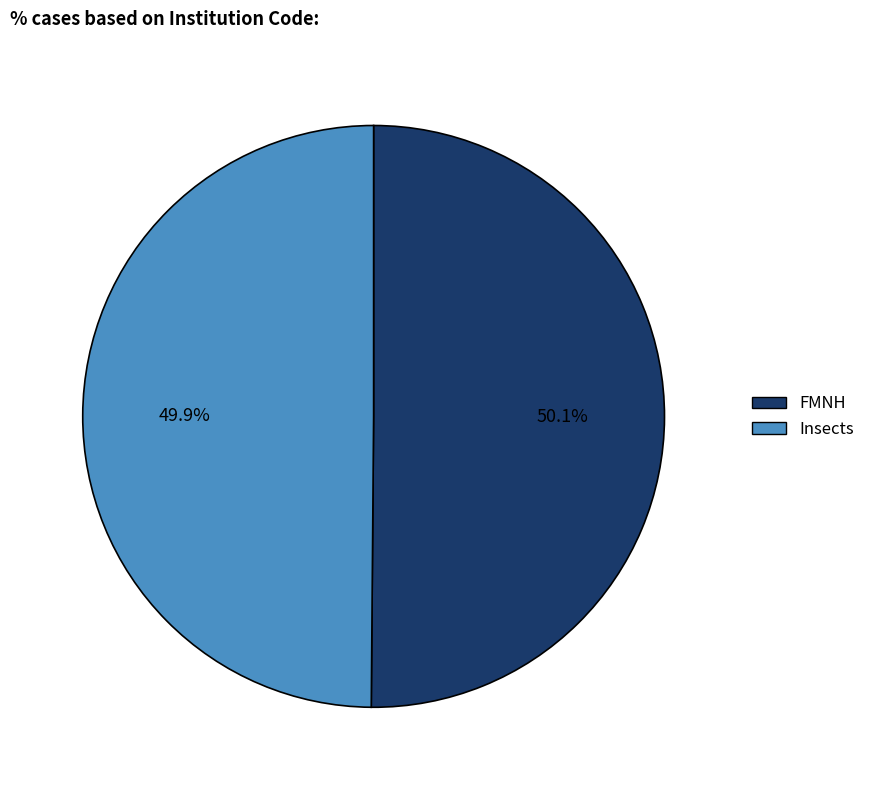

What percentage is the FMNH slice, to the nearest percent?

50%